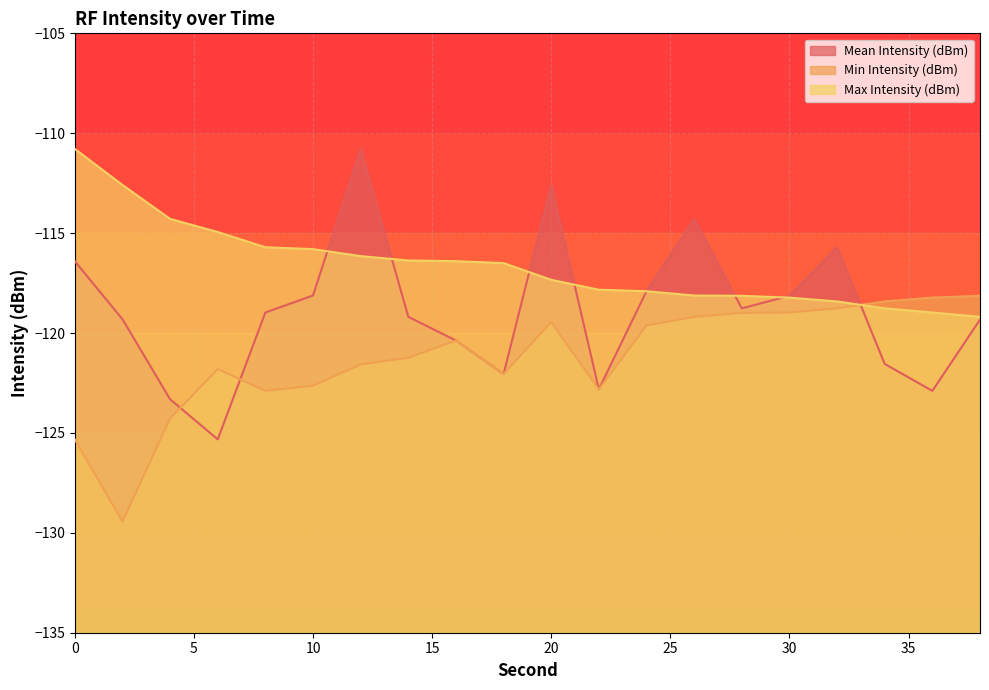

Which series ends up on top after the final intersection of Mean Intensity (dBm) and Min Intensity (dBm)?

Min Intensity (dBm)